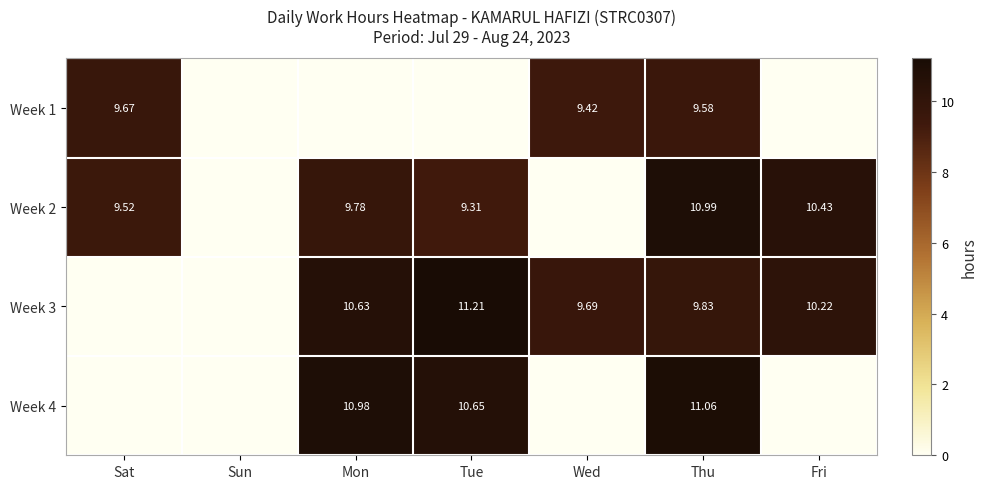

List the labels in order of Week 3 value, largest first.

Tue, Mon, Fri, Thu, Wed, Sat, Sun